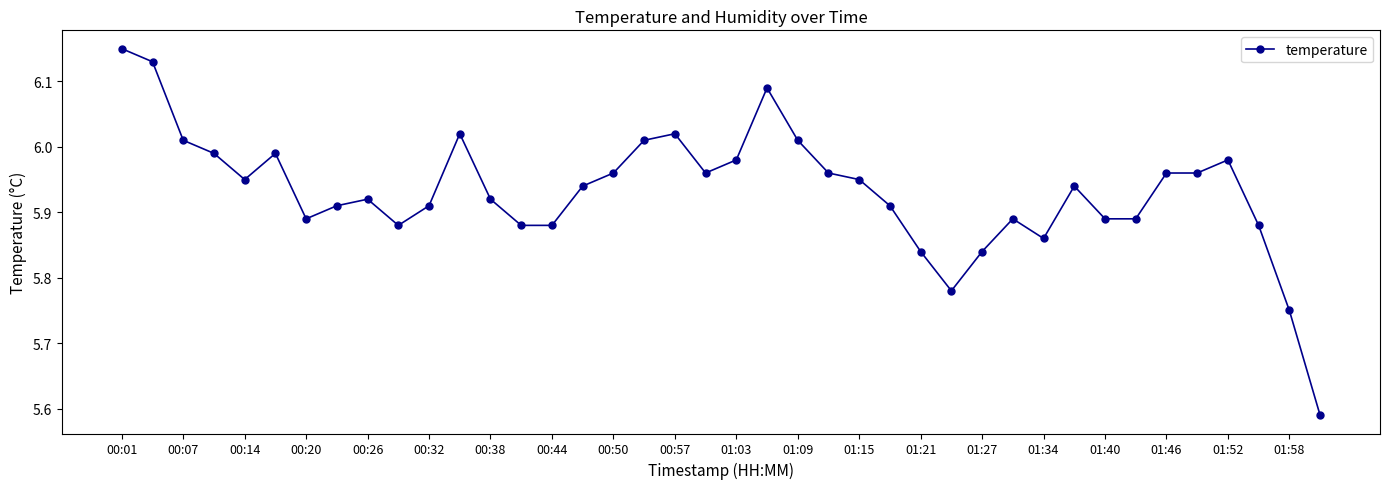

What is the sum of all values?

237.3